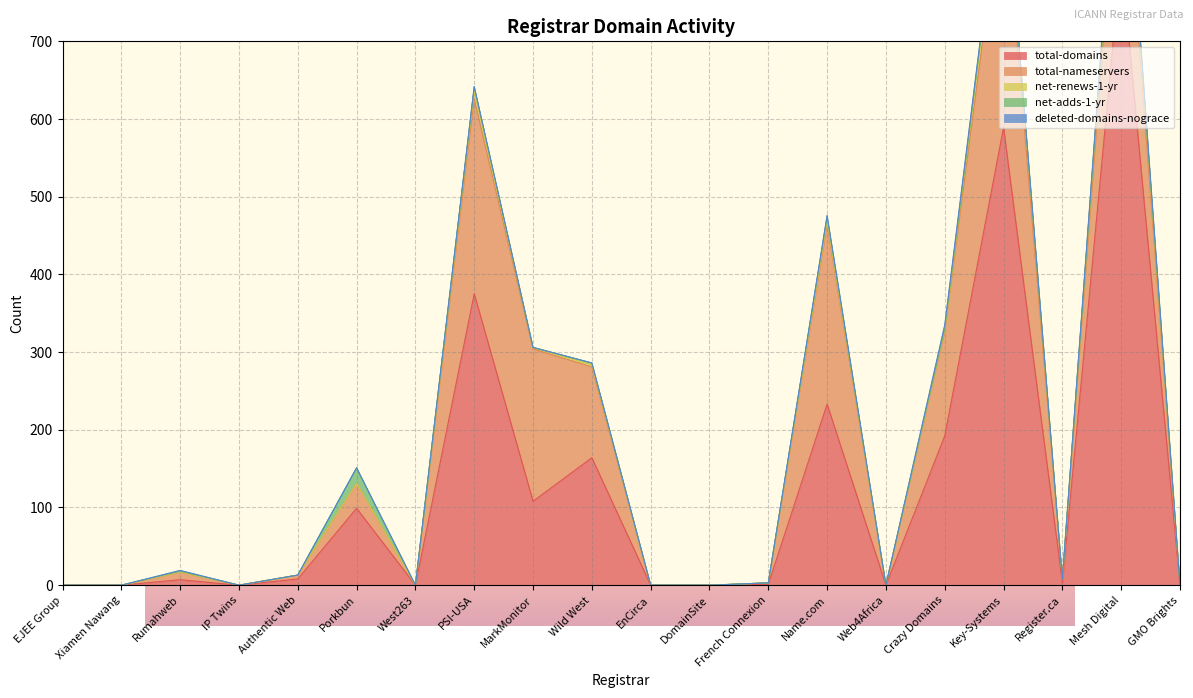

At how many categories does at least one series exceed 80?

8